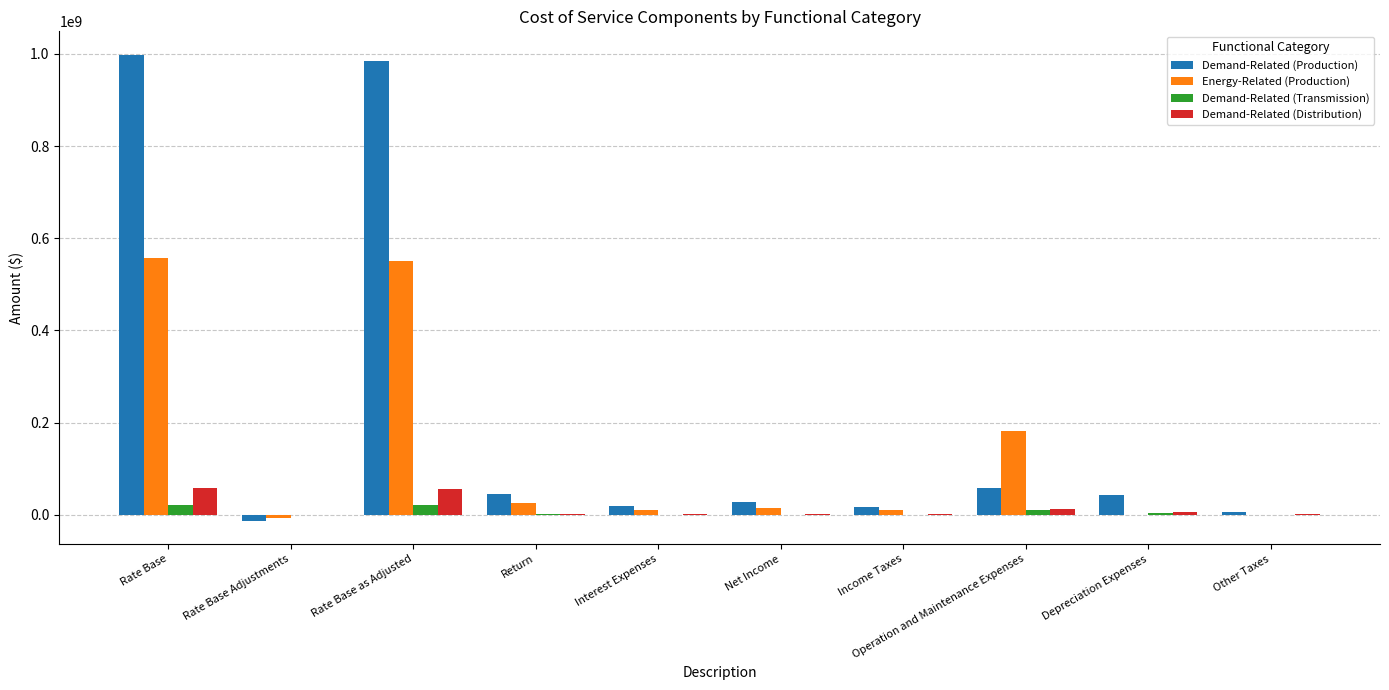

What is the sum of all Energy-Related (Production) values?

1340740544.1